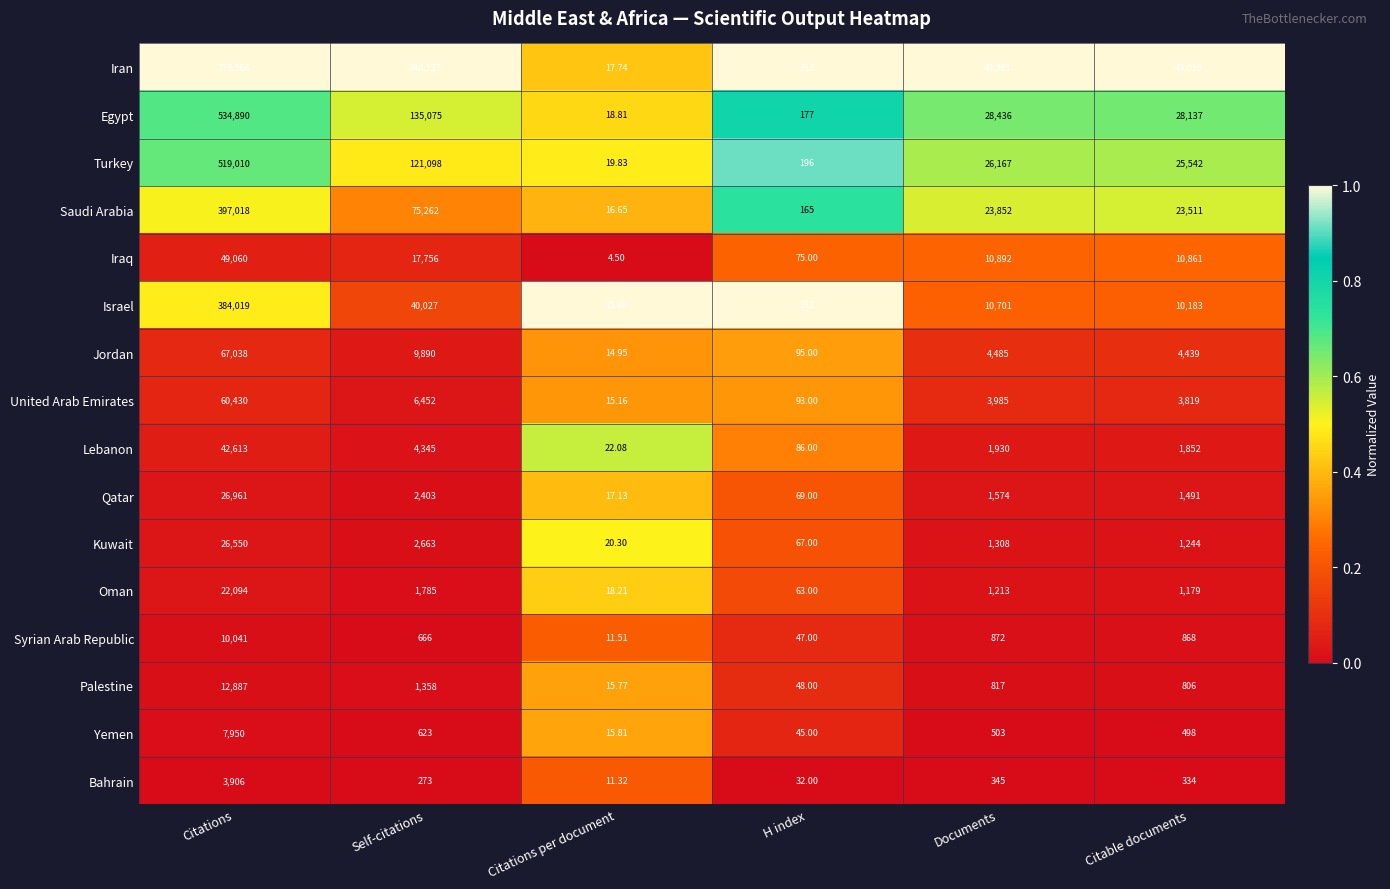

What is the difference between the highest and lowest values at Citations?

774660.0